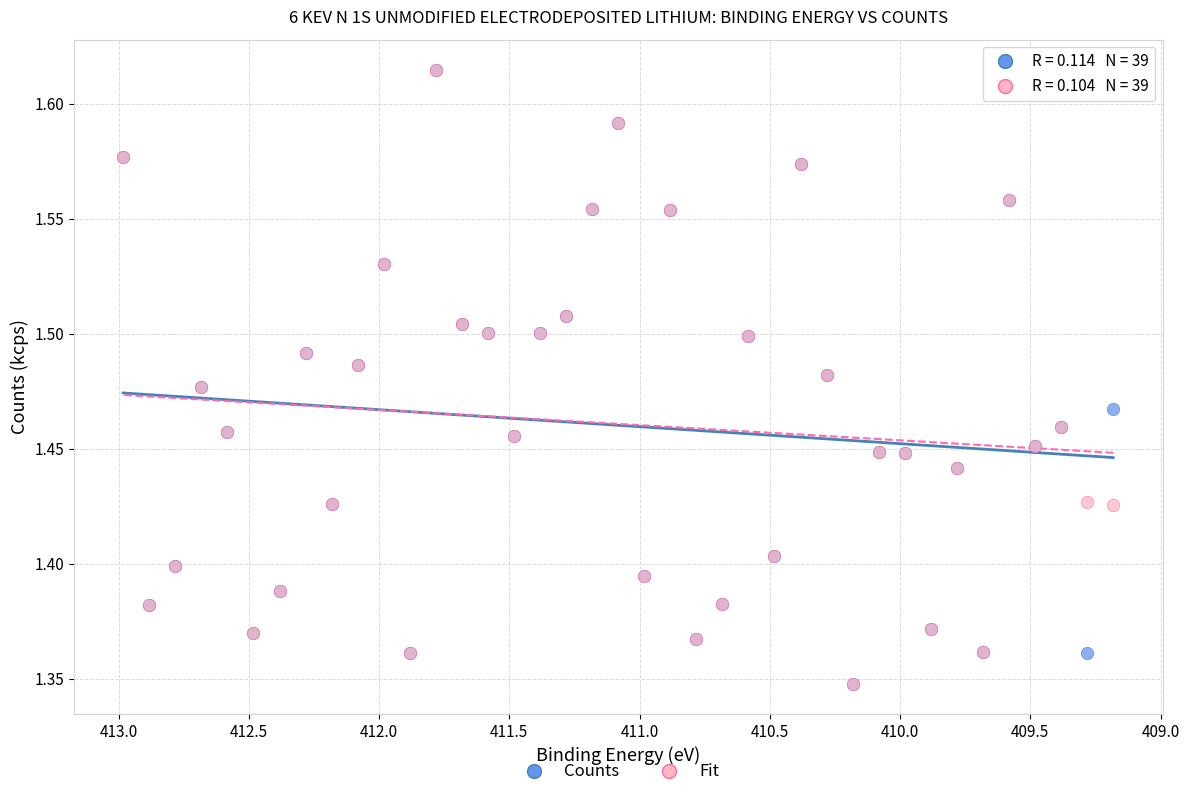

What are all the series names shown in the legend?

Counts, Fit